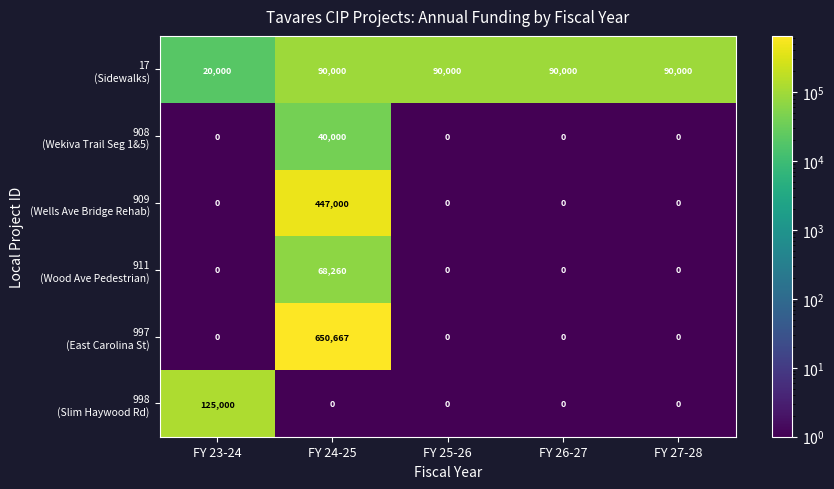

What is the spread (max minus min) of values at FY 23-24?

125000